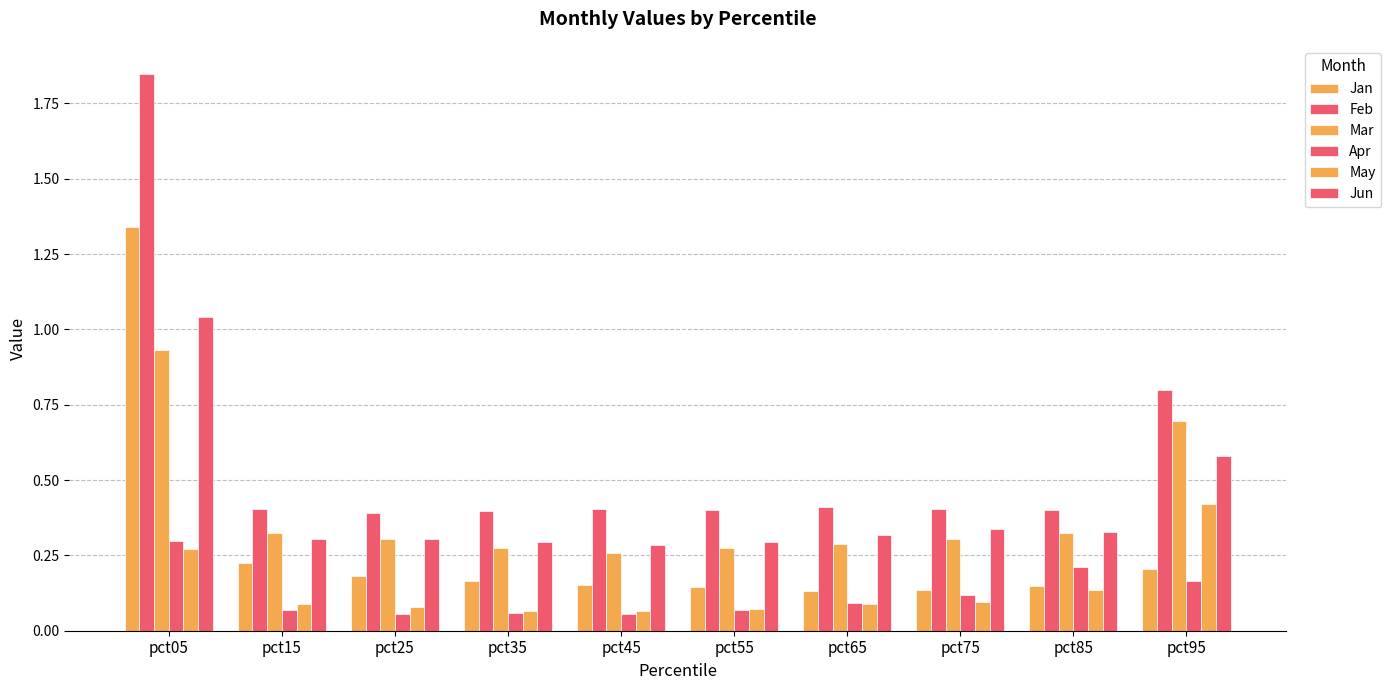

How many series are shown in this chart?

6